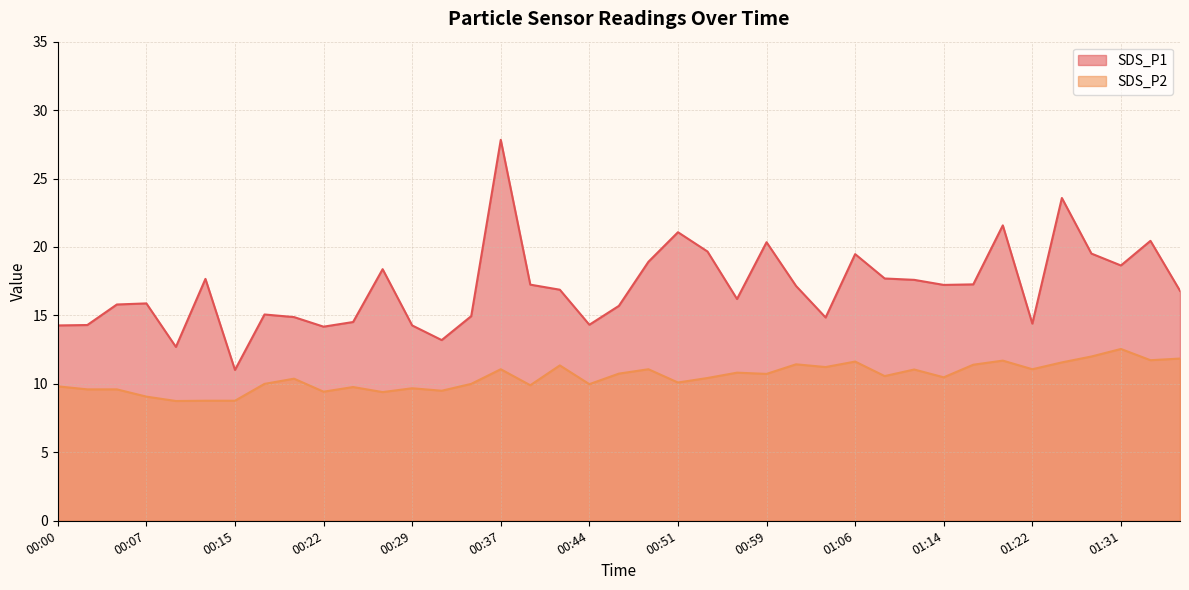

What is the label of the 24th point from the left?

00:56